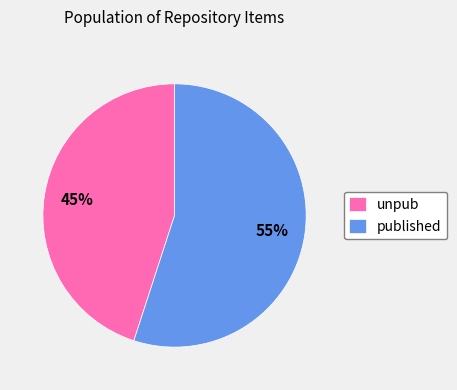

How many segments does this pie chart have?

2